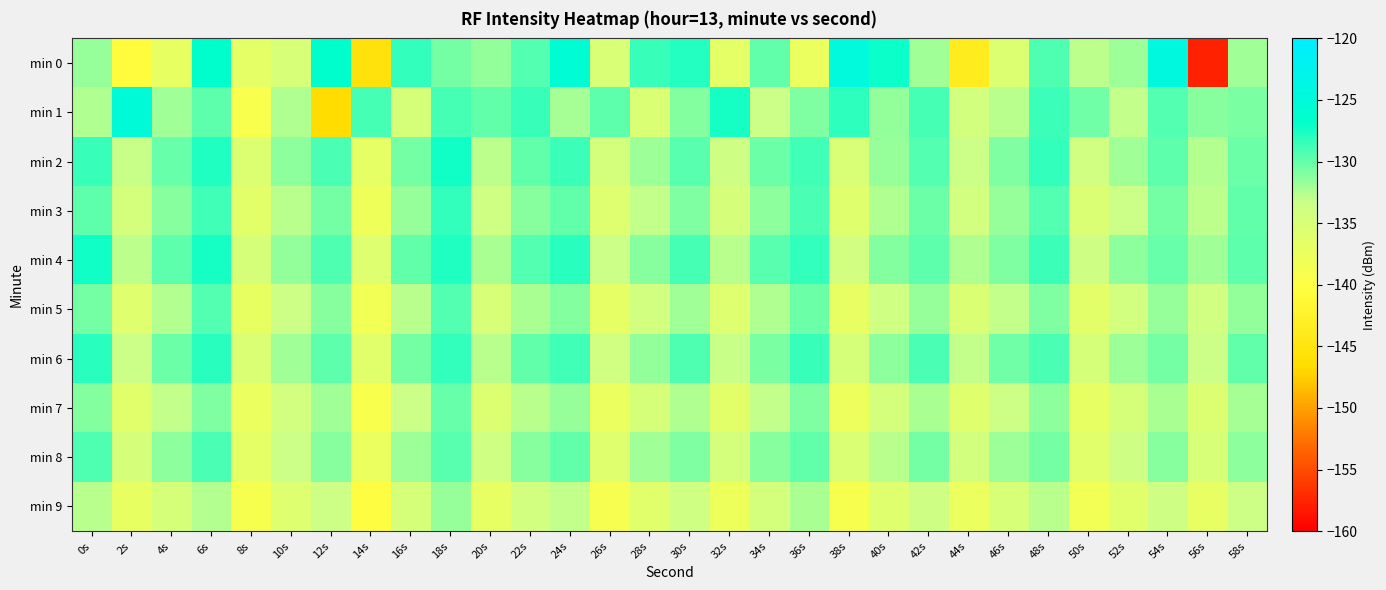

Between 18s and 52s, which is larger?

18s